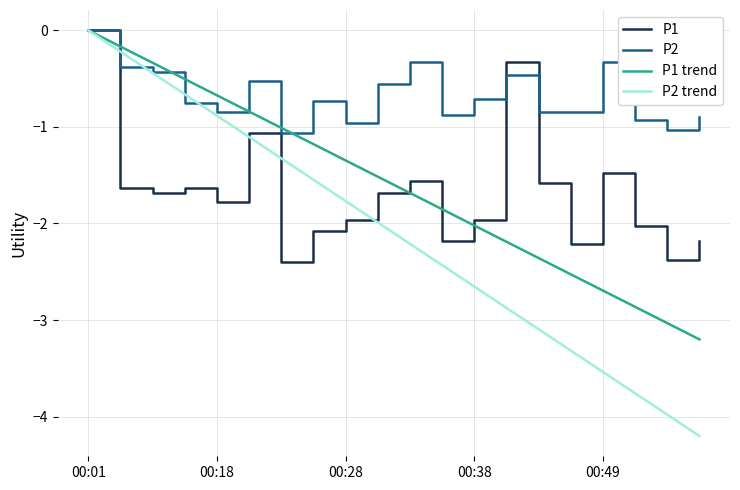

Which series has the largest total across all categories?

P2